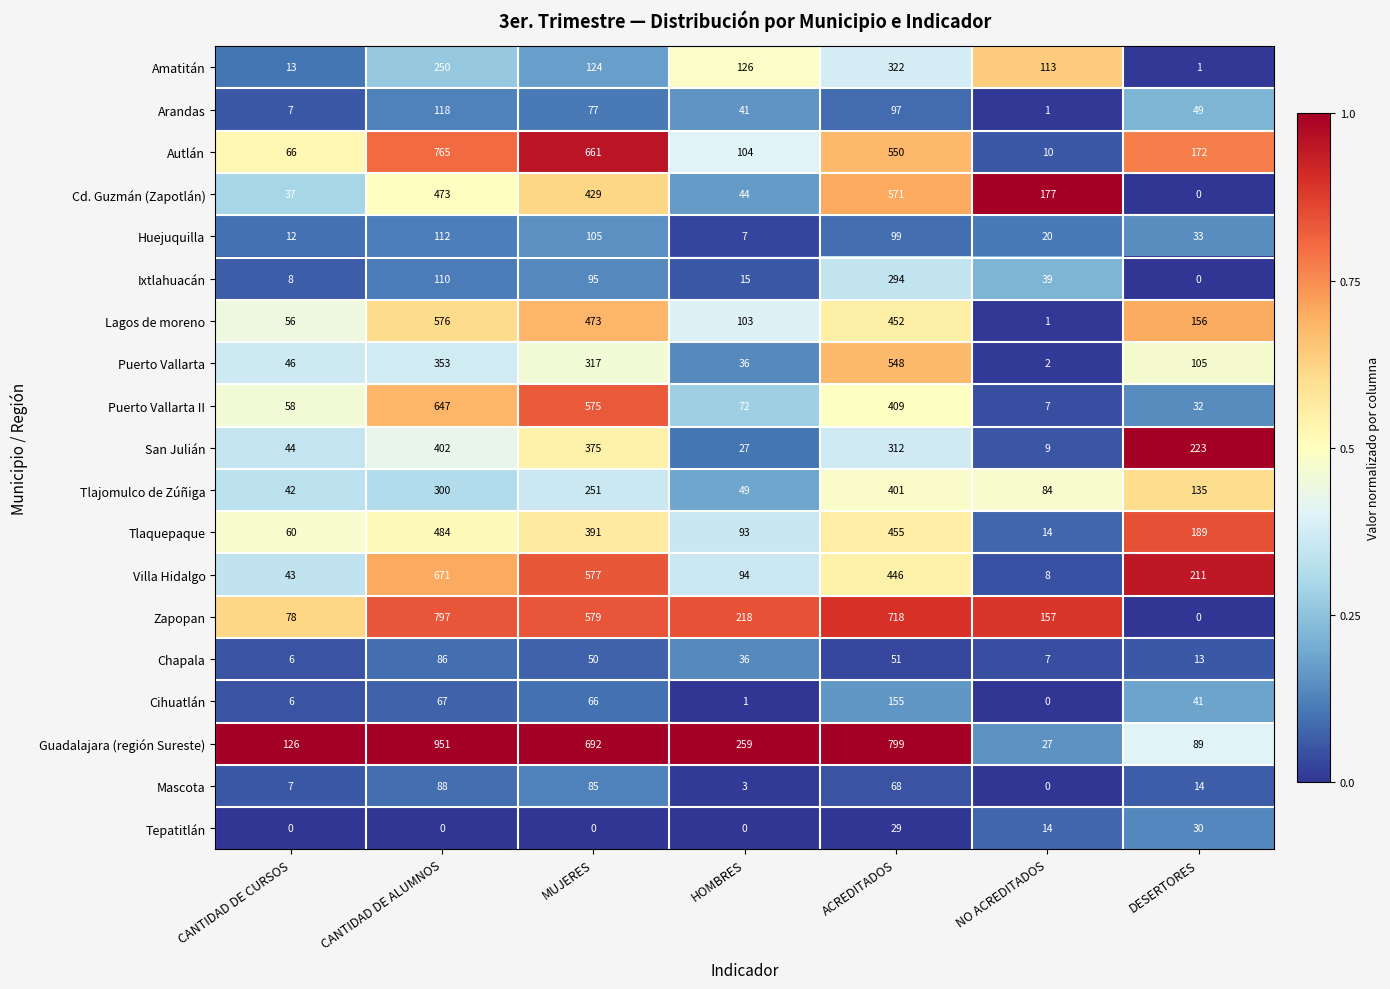

What is the difference between the Cihuatlán values at NO ACREDITADOS and CANTIDAD DE CURSOS?

6